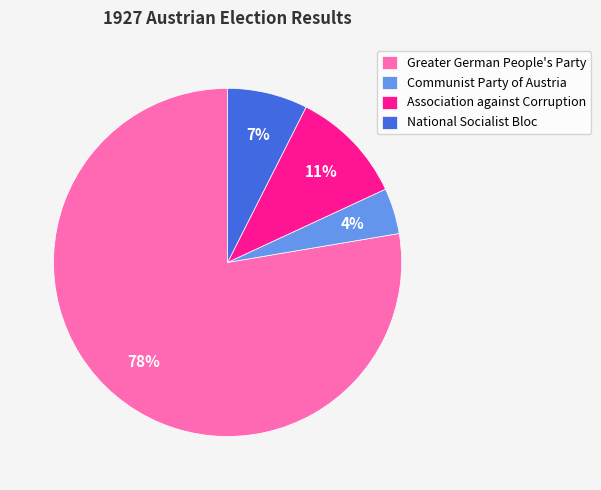

True or false: National Socialist Bloc accounts for 21% of the total.

False